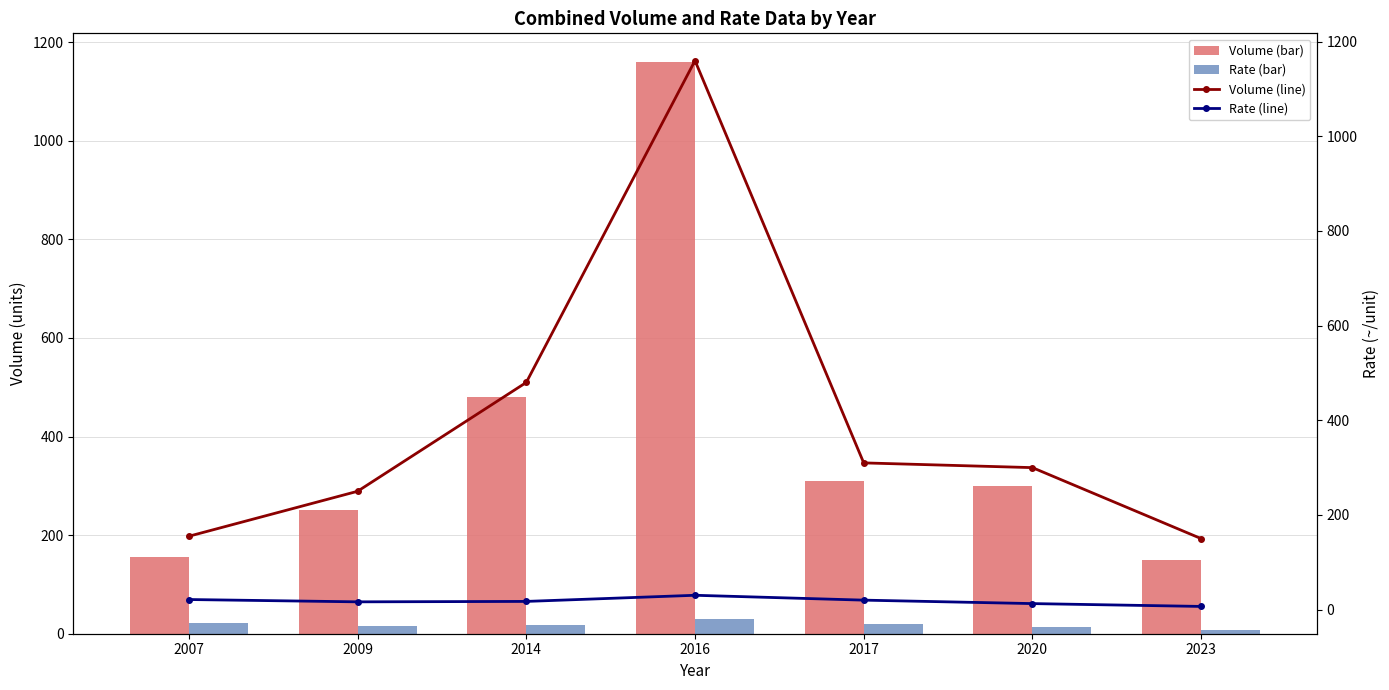

Is it true that Volume (line) equals 762.2 at 2014?

False